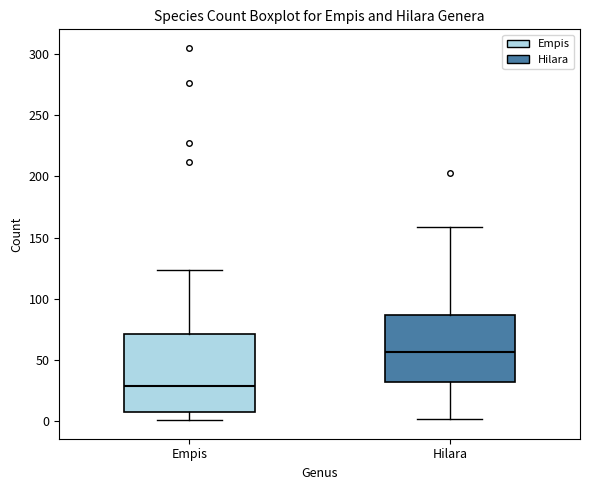

Reading left to right, transcribe this box plot: for each box, give where its median line is, the range the box spans, and where its two whiskers end, as read against the y-axis. The values are not printed on the chart, so give them approximately, as read against the axis.

Empis: median 30, box 10 to 70, whiskers 0 to 125
Hilara: median 55, box 30 to 85, whiskers 0 to 160